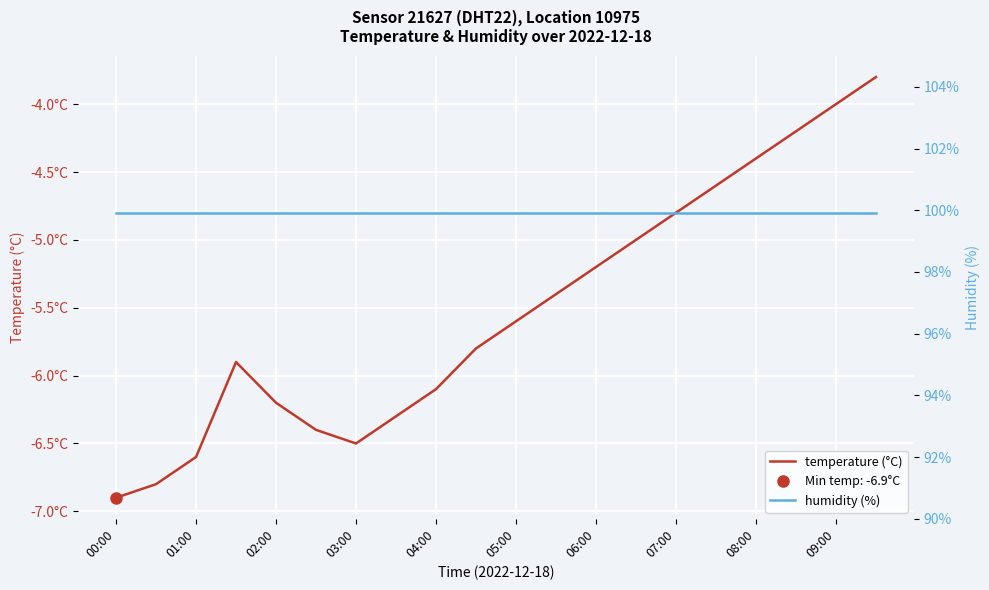

At how many categories does at least one series exceed 57?

20